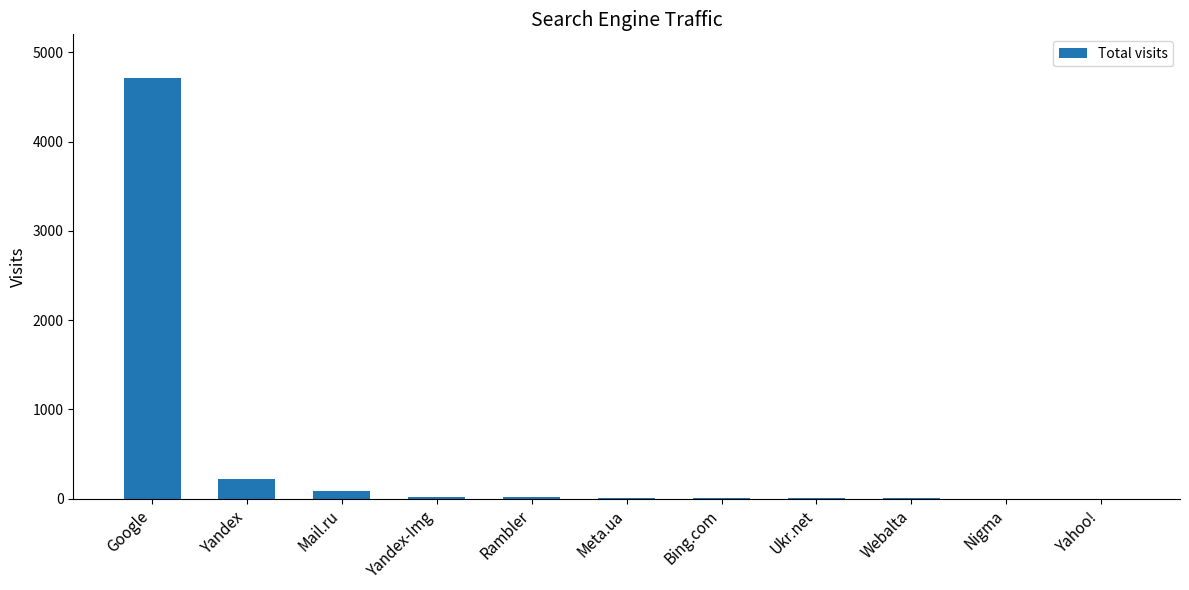

Count the number of data series in this chart.

1